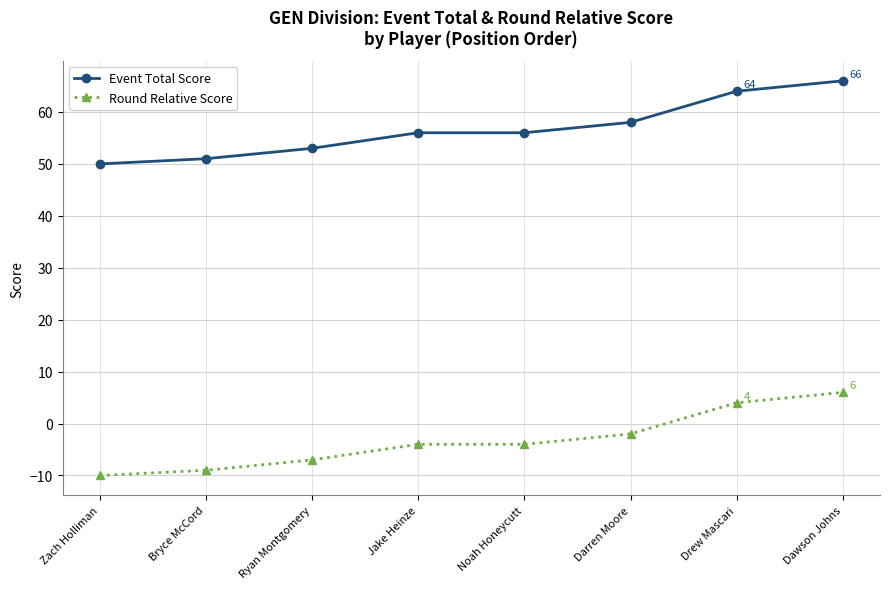

True or false: Round Relative Score has a value of -4 at Noah Honeycutt.

True